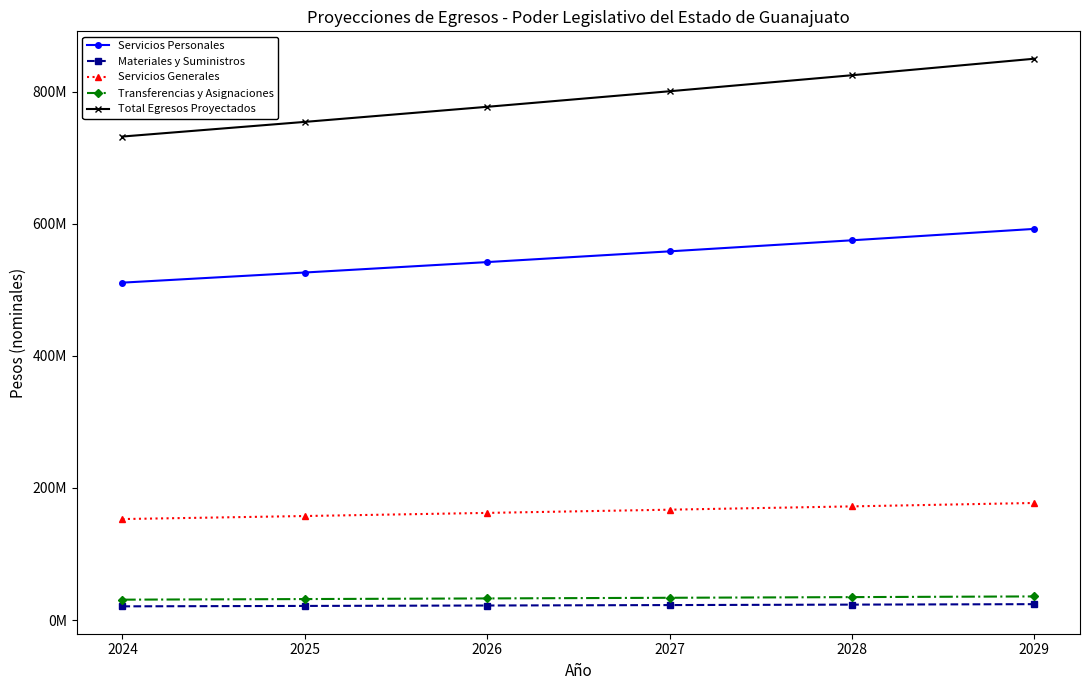

Is this an area chart (filled region under the line)?

No